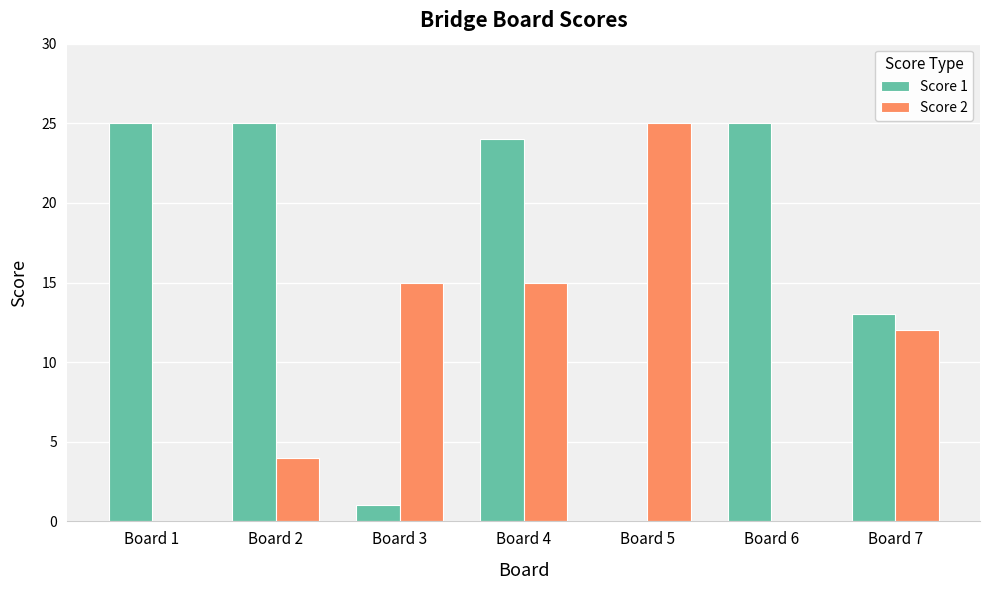

What is the greatest value displayed?

25